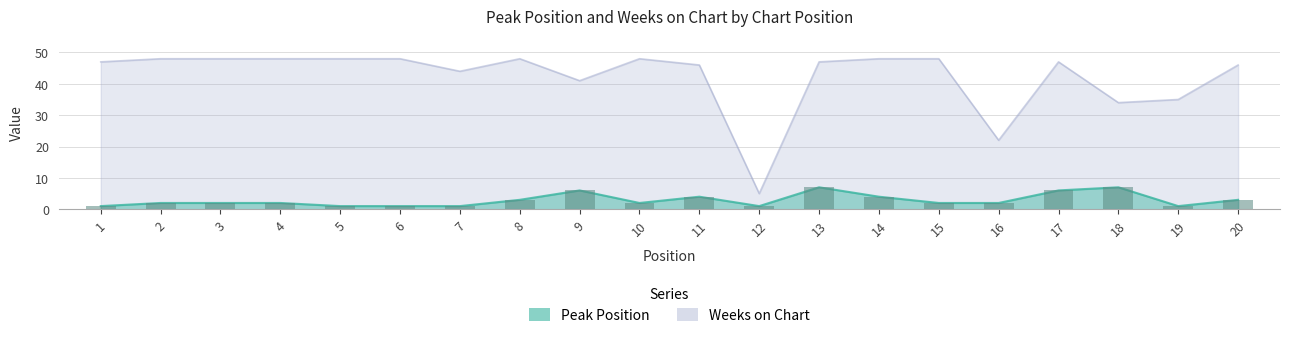

What is the value of the Peak Position bar at the 18th from the left?

7